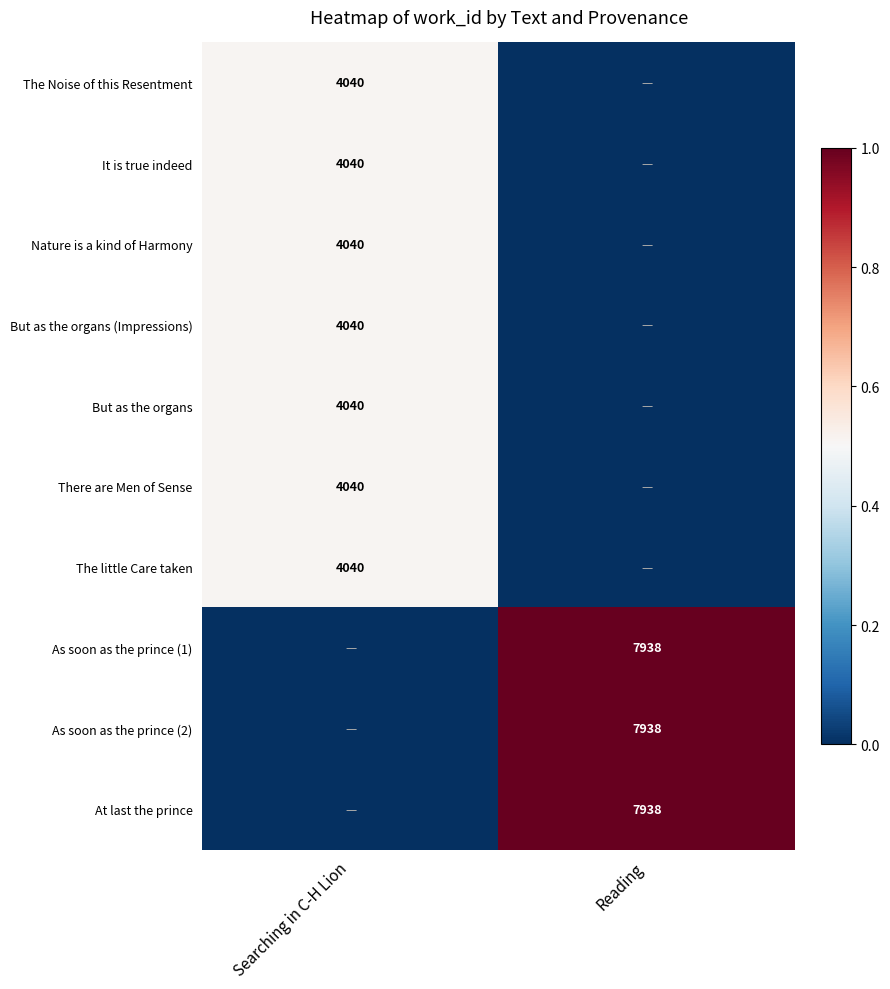

Is it true that The little Care taken equals 1741 at Searching in C-H Lion?

False